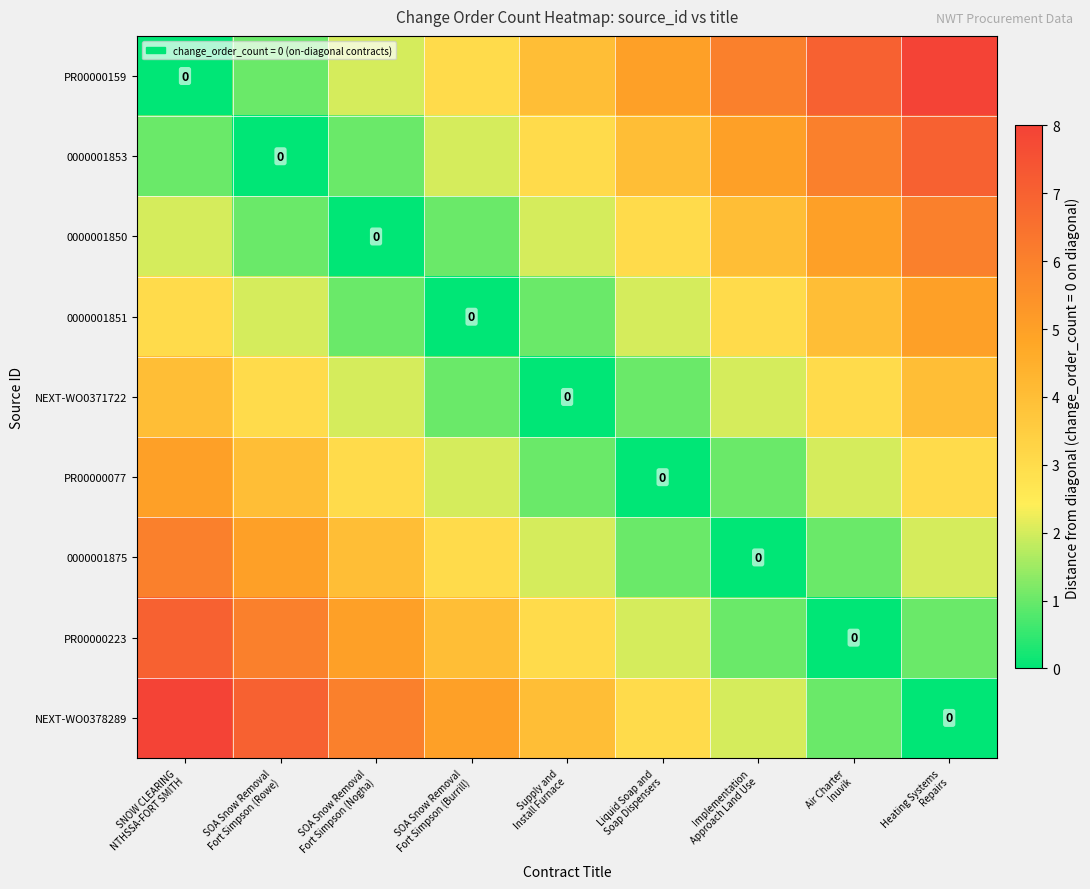

What is the difference between the 0000001851 values at Air Charter Inuvik and SOA Snow Removal Fort Simpson (Rowe)?

2